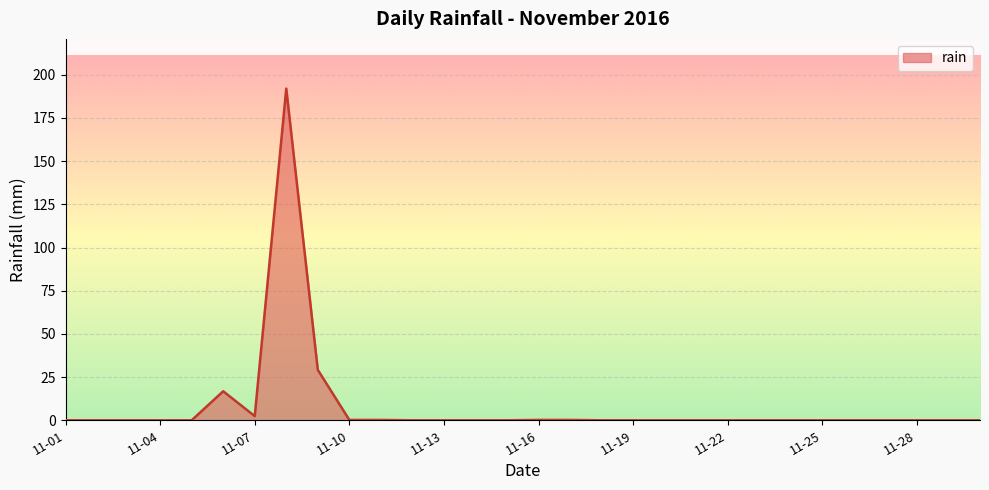

What is the difference between the maximum and minimum values?

192.0